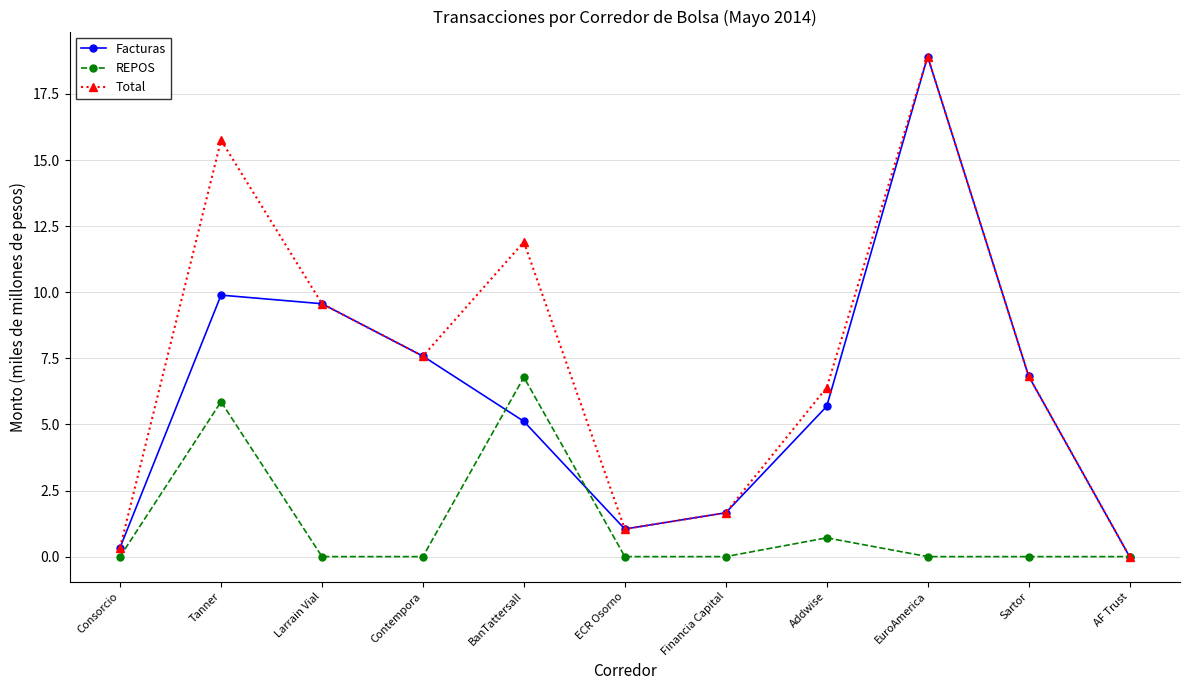

What is the difference between the maximum and minimum values in the Total series?

18.9